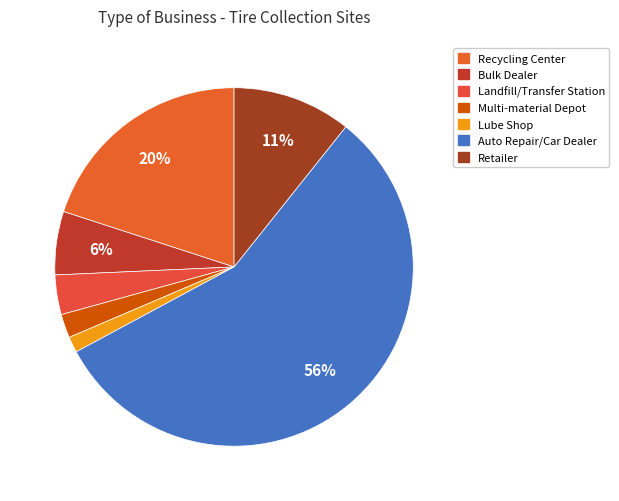

Count the number of slices in the pie.

7